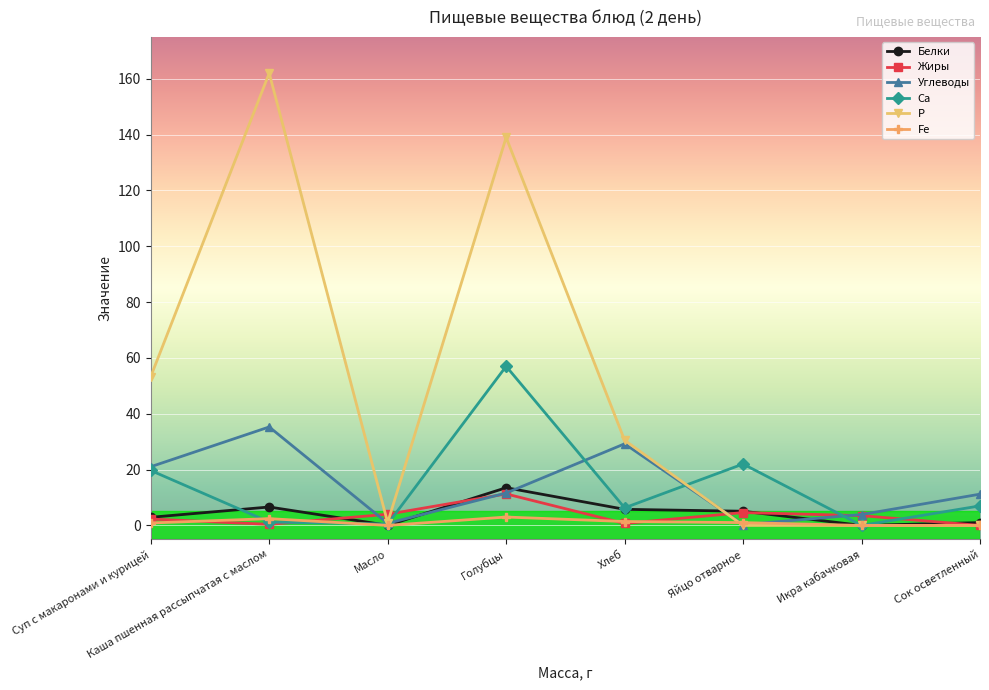

What is the greatest value displayed?

162.0